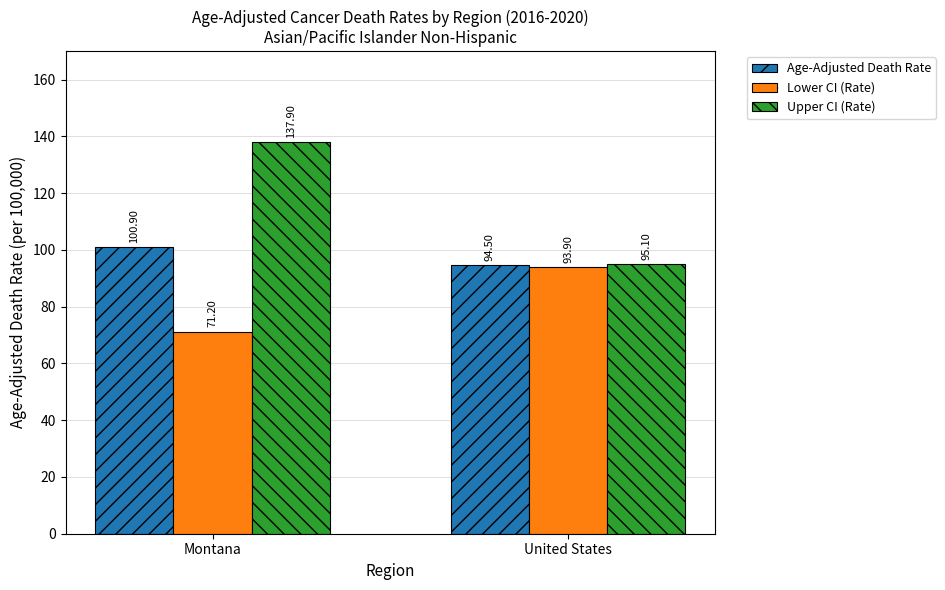

True or false: Upper CI (Rate) has a value of 137.9 at Montana.

True